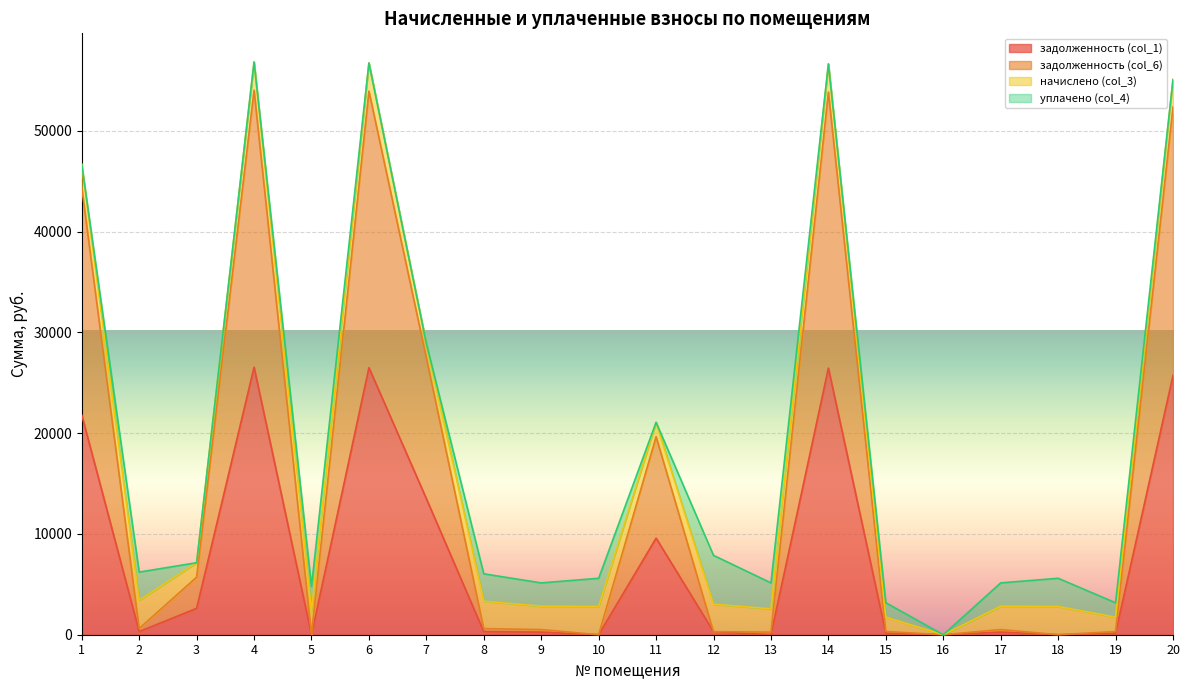

Which label corresponds to the largest value in the chart?

4